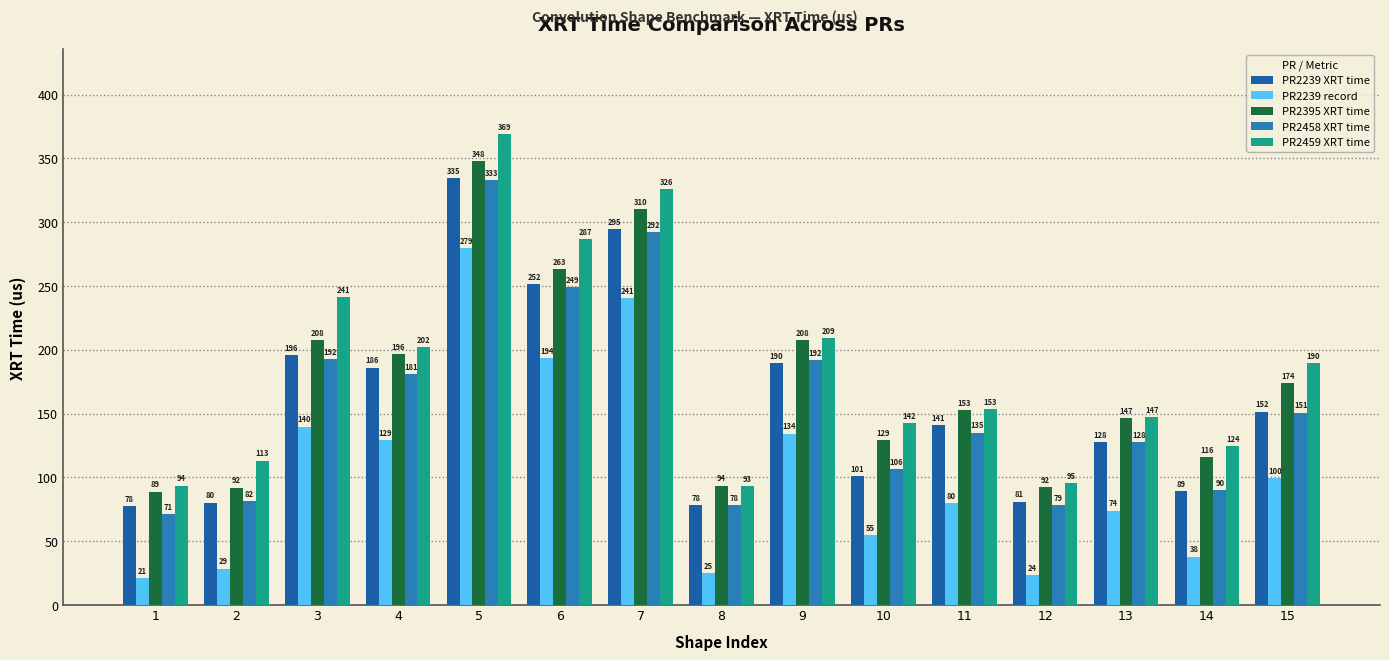

Does the chart contain any negative values?

No